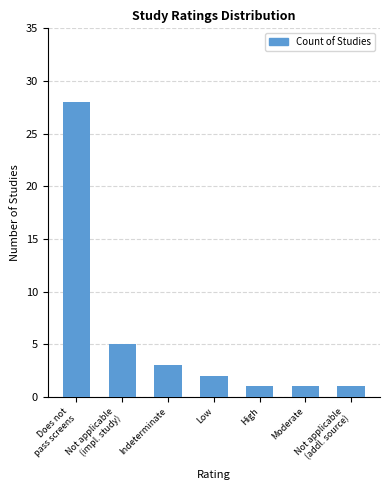

Where is the data nearest to the value 14?

Not applicable
(impl. study)